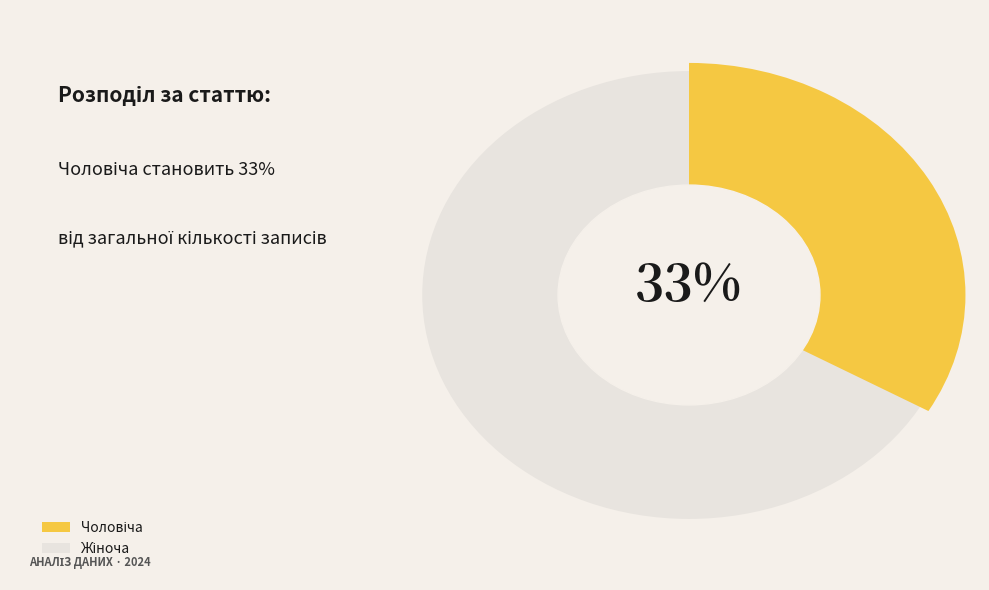

What is the largest slice in the pie chart?

Жіноча